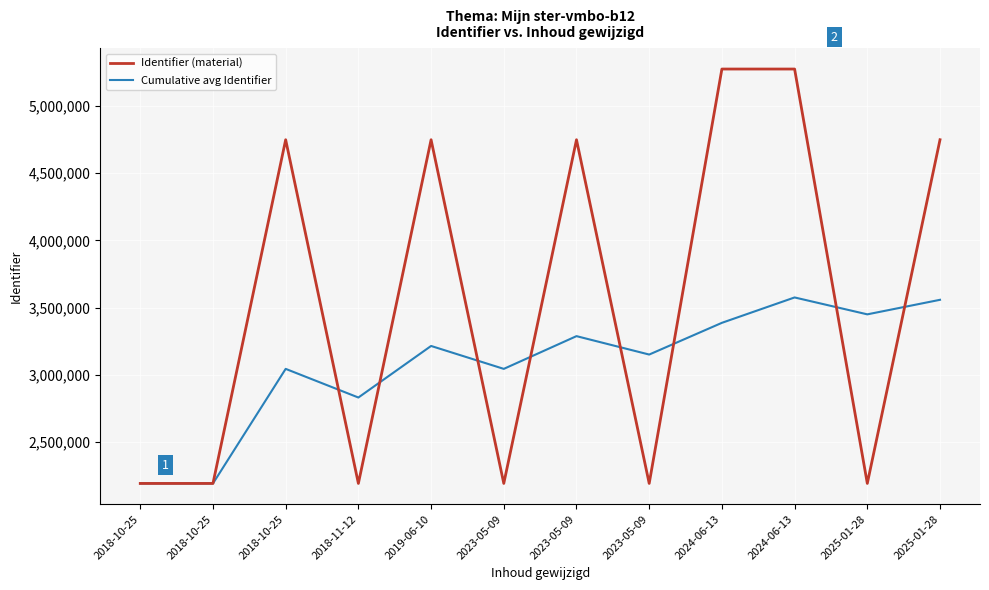

The value of Identifier (material) at 2018-10-25 is 3186483.3. True or false?

False